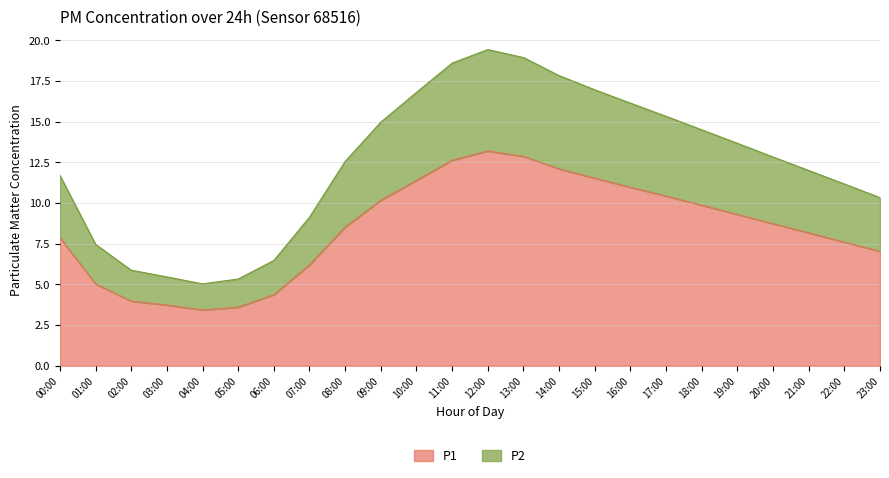

What is the maximum value for P1?

13.2